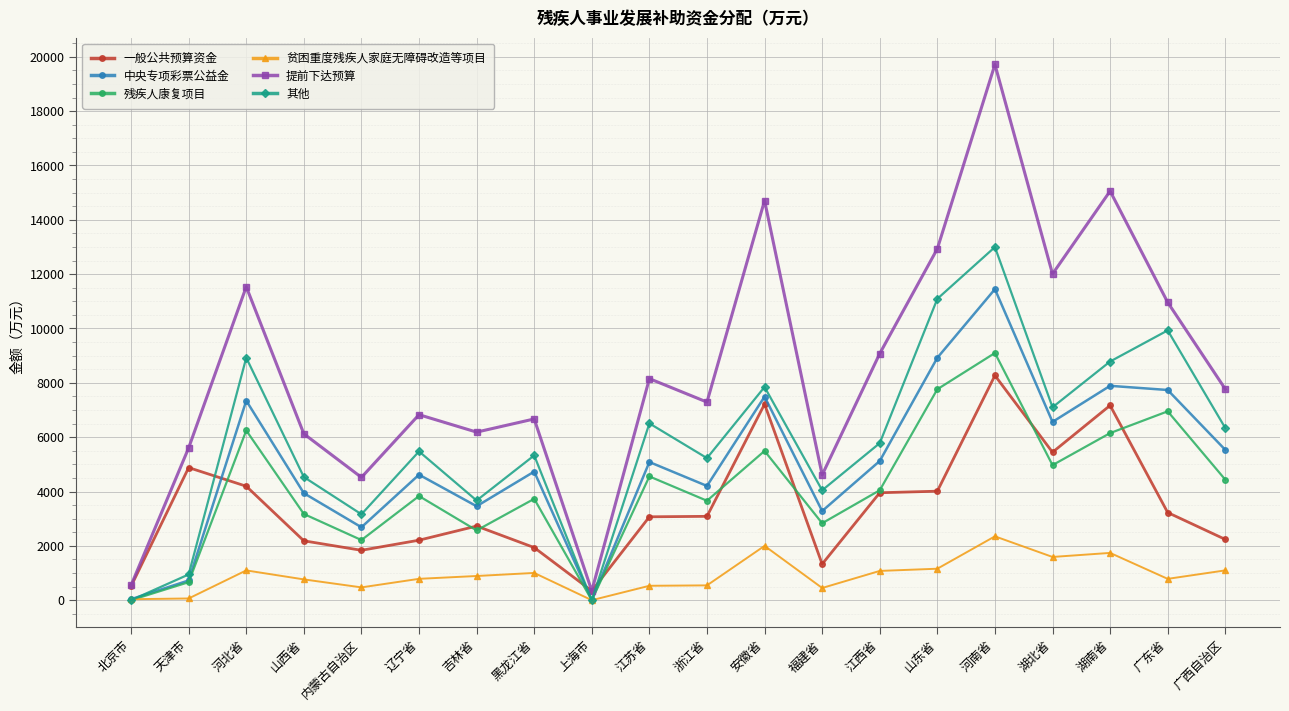

What is the label of the 3rd point from the right?

湖南省